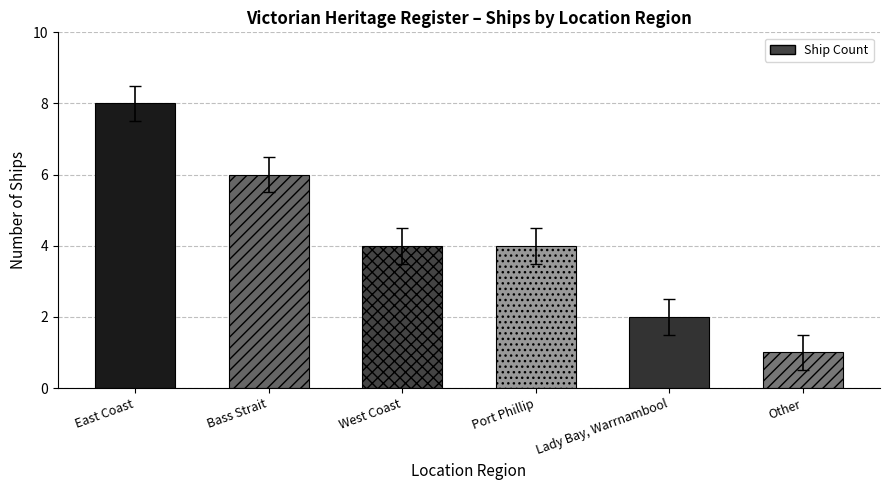

Reading left to right, extract all data points from this chart.

East Coast=8	Bass Strait=6	West Coast=4	Port Phillip=4	Lady Bay, Warrnambool=2	Other=1